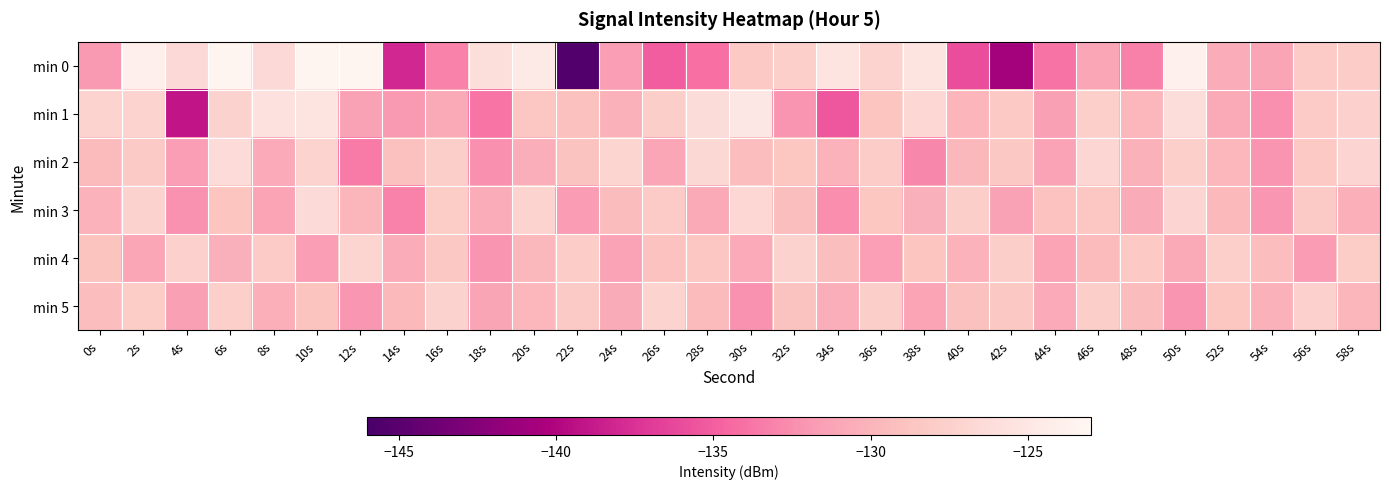

At which category is the sum across all series the highest?

10s